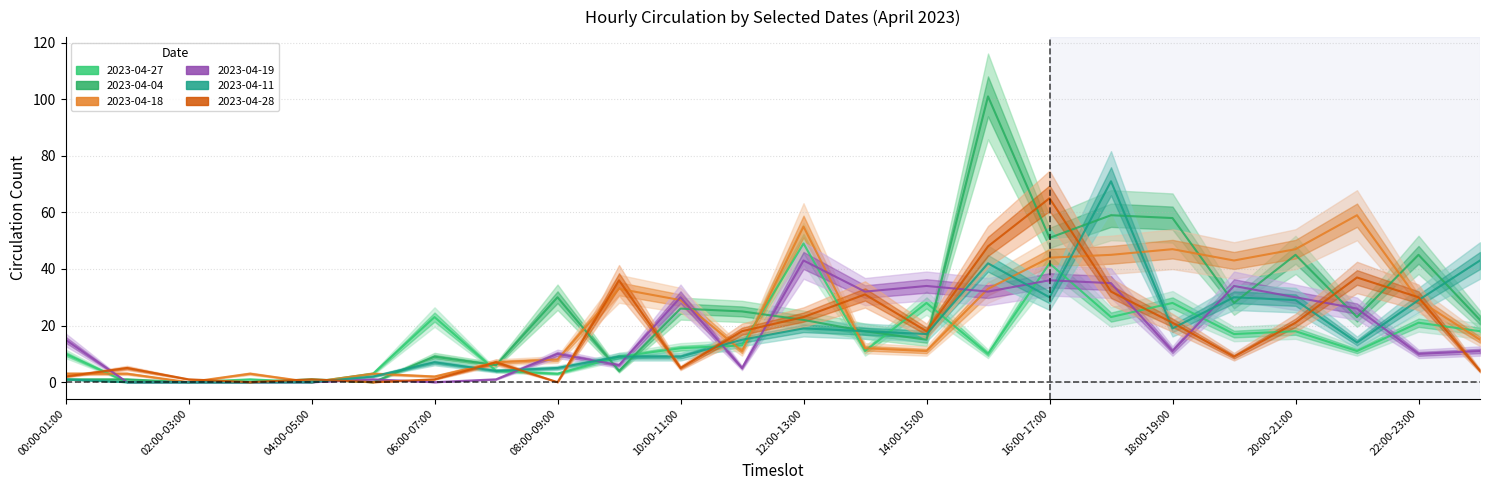

True or false: 2023-04-19 has a value of 1 at 05:00-06:00.

False